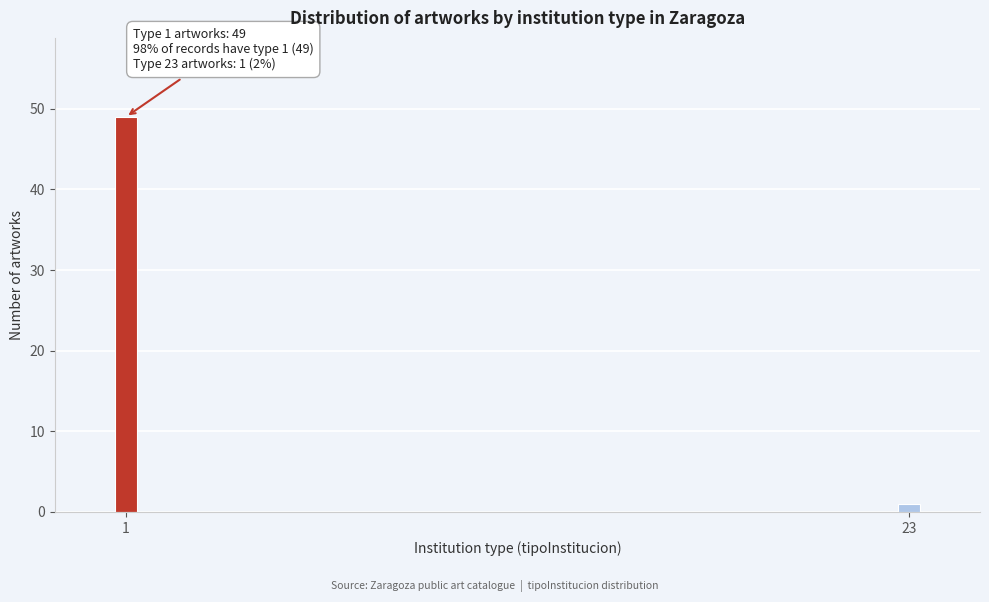

Reading right to left, extract all data points from this chart.

23=1	1=49